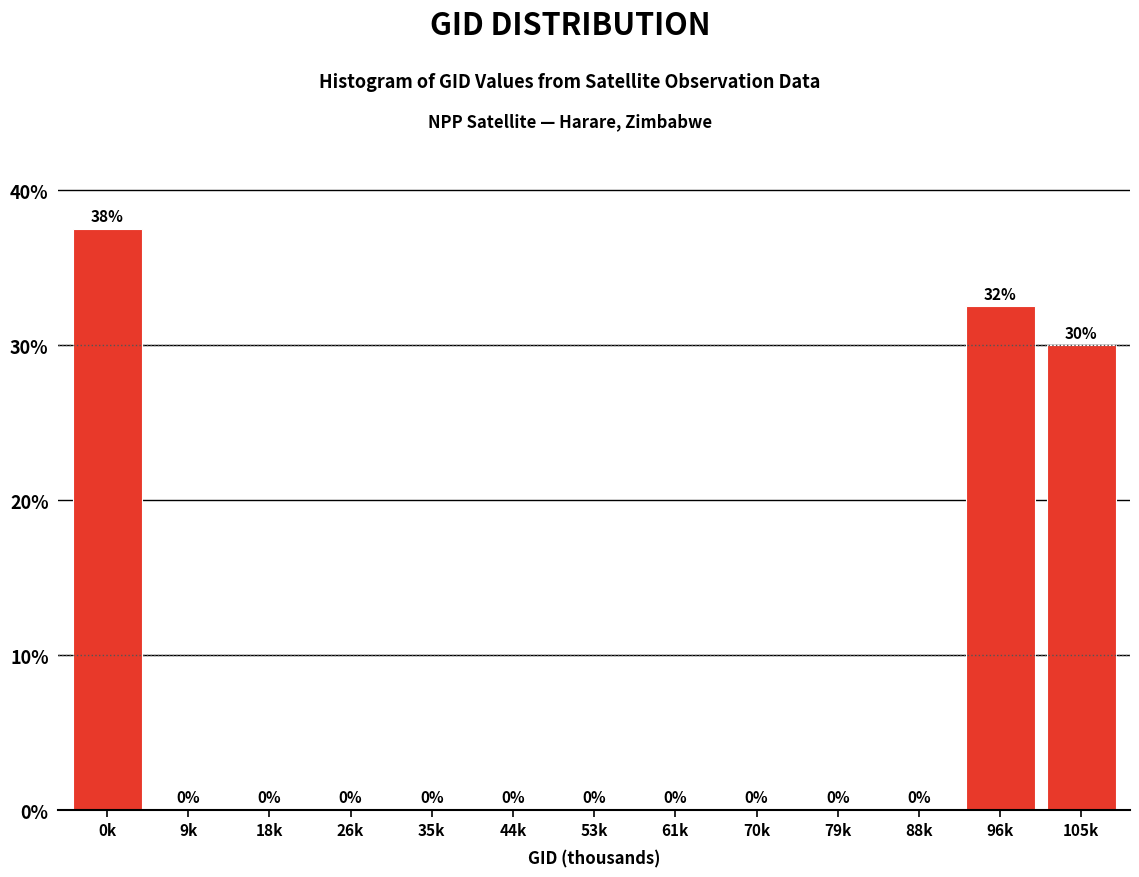

What is the greatest value displayed?

37.5